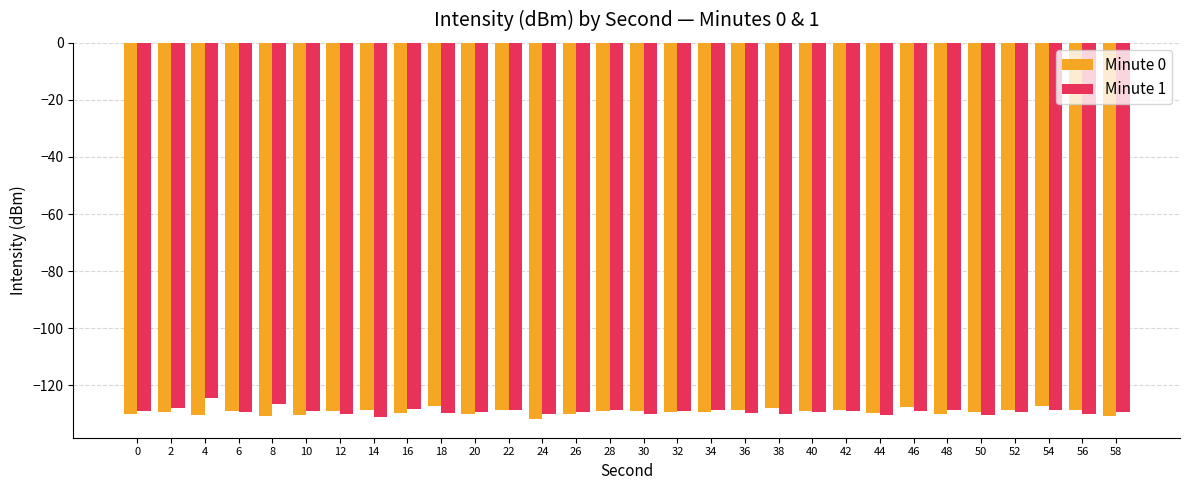

What is the maximum value for Minute 0?

-127.2